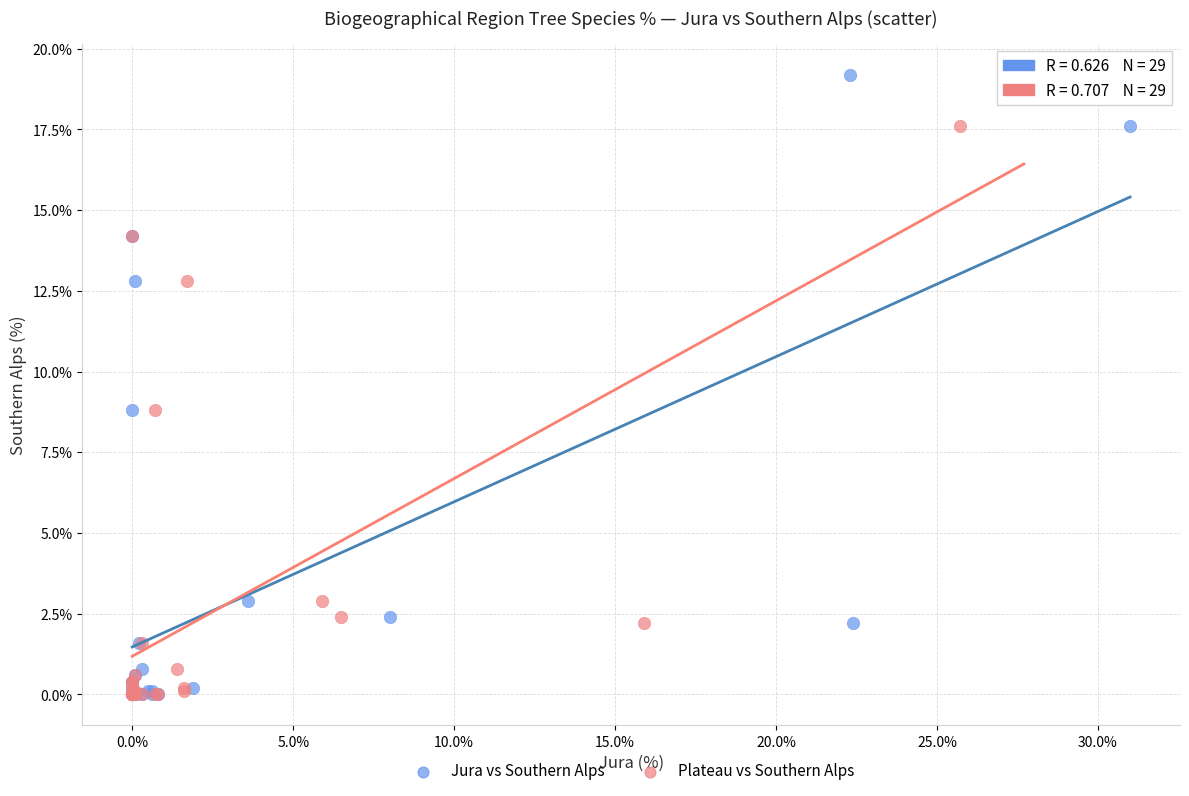

What are all the series names shown in the legend?

Jura vs Southern Alps, Plateau vs Southern Alps